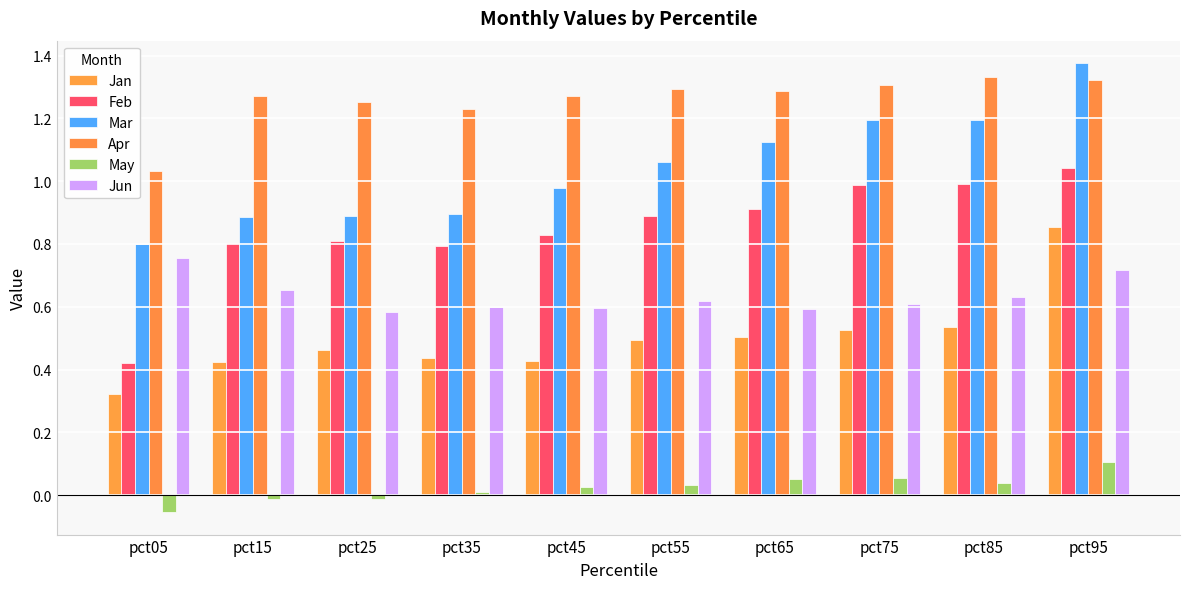

Which category has the highest value across all series?

pct95